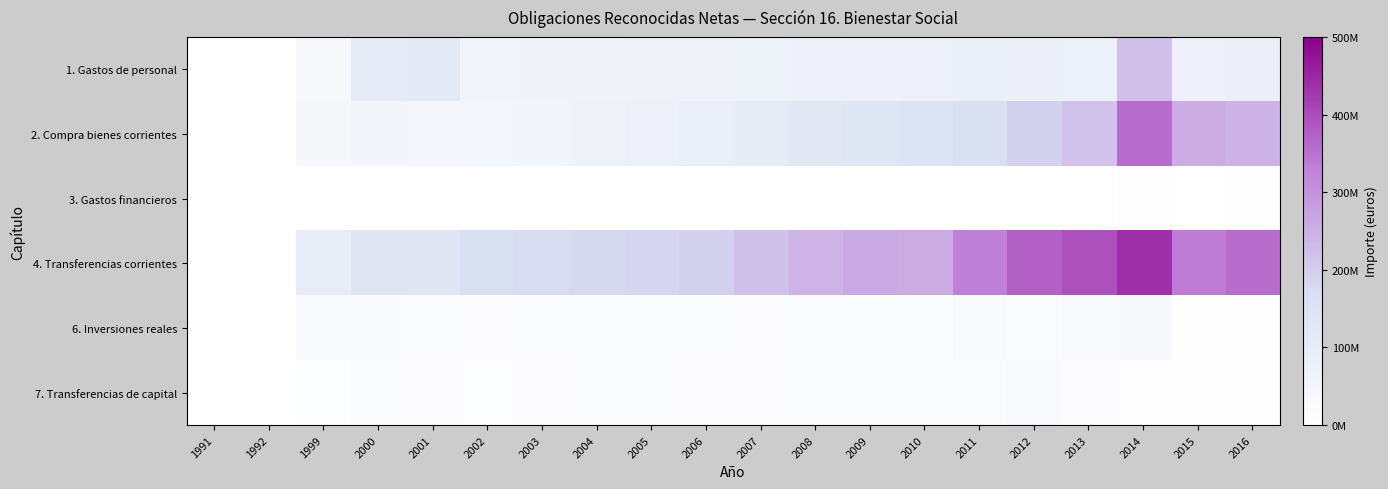

What is the spread (max minus min) of values at 2007?

220112806.2